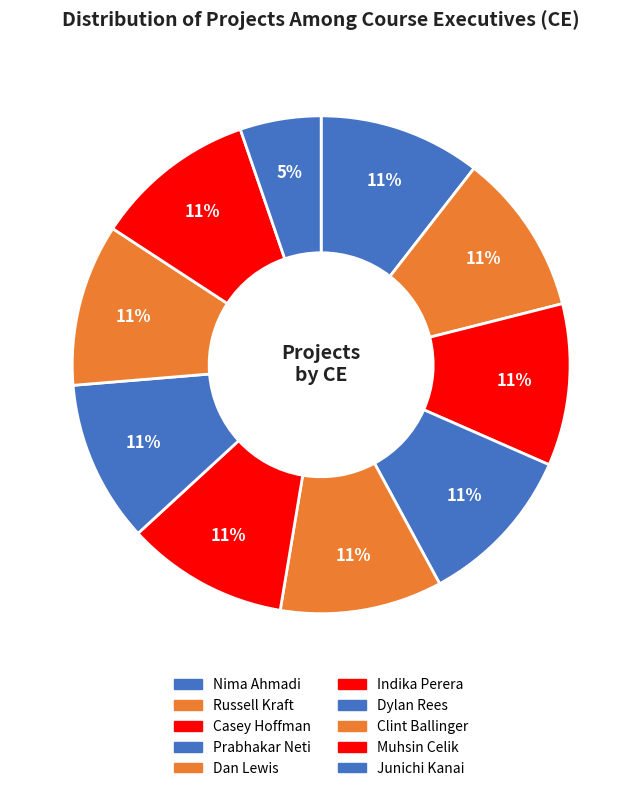

Count the number of slices in the pie.

10